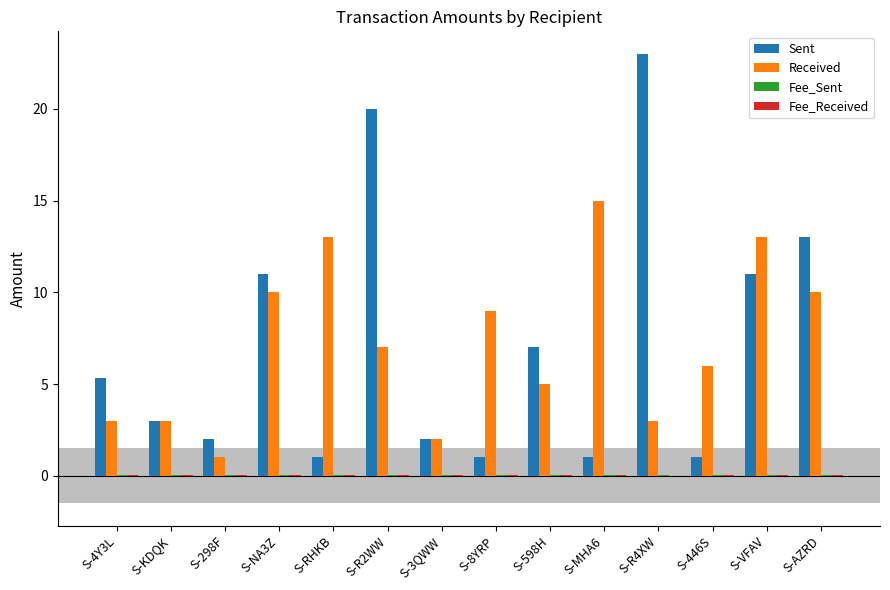

Which series changed the most between S-4Y3L and S-298F?

Sent